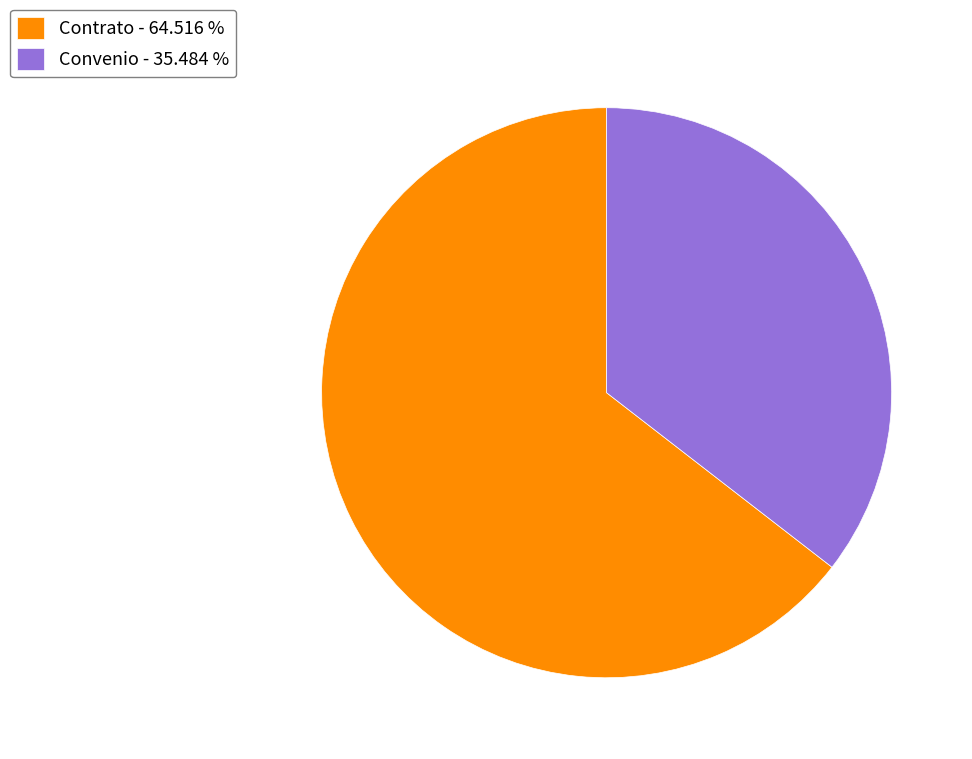

Count the number of slices in the pie.

2